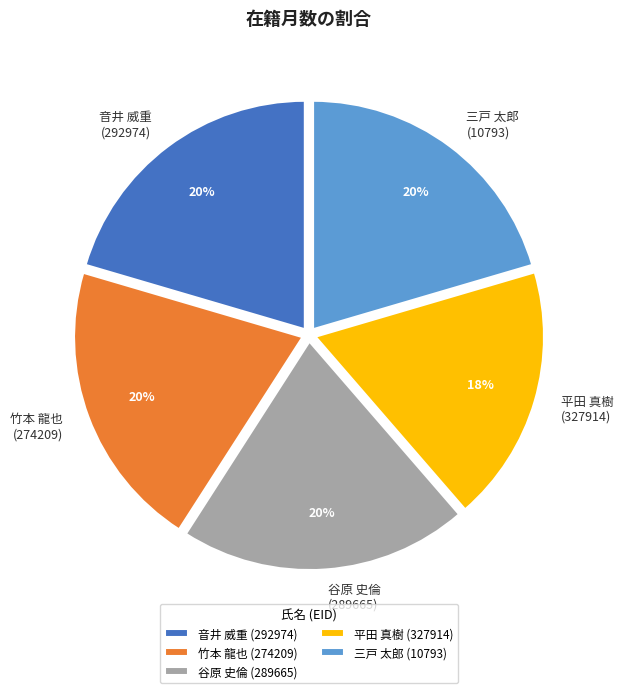

Count the number of slices in the pie.

5